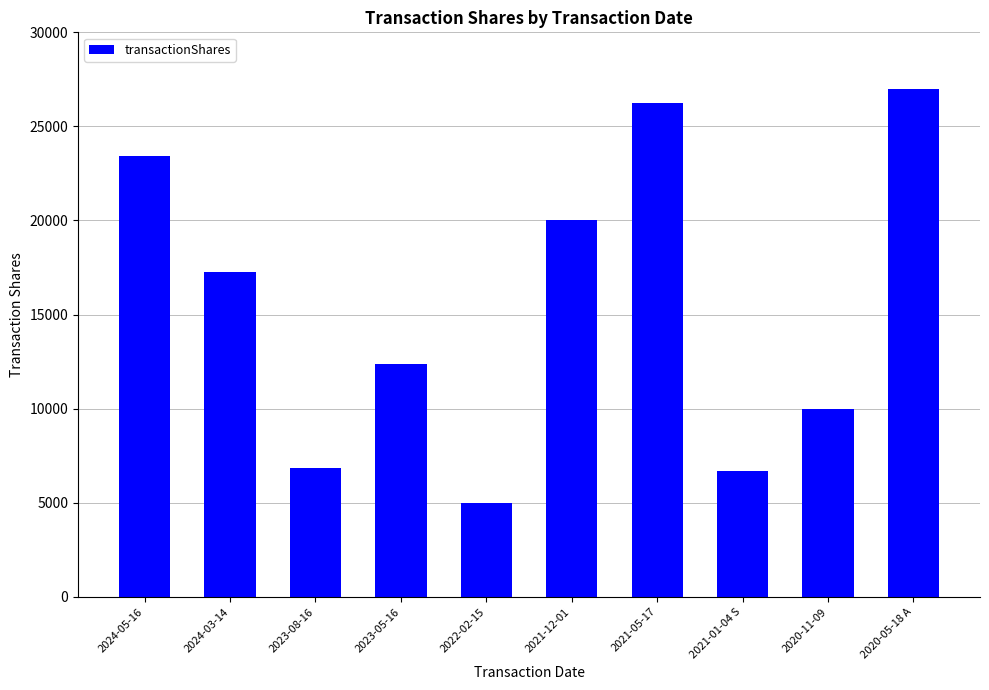

What is the value of the 8th bar from the left?

6695